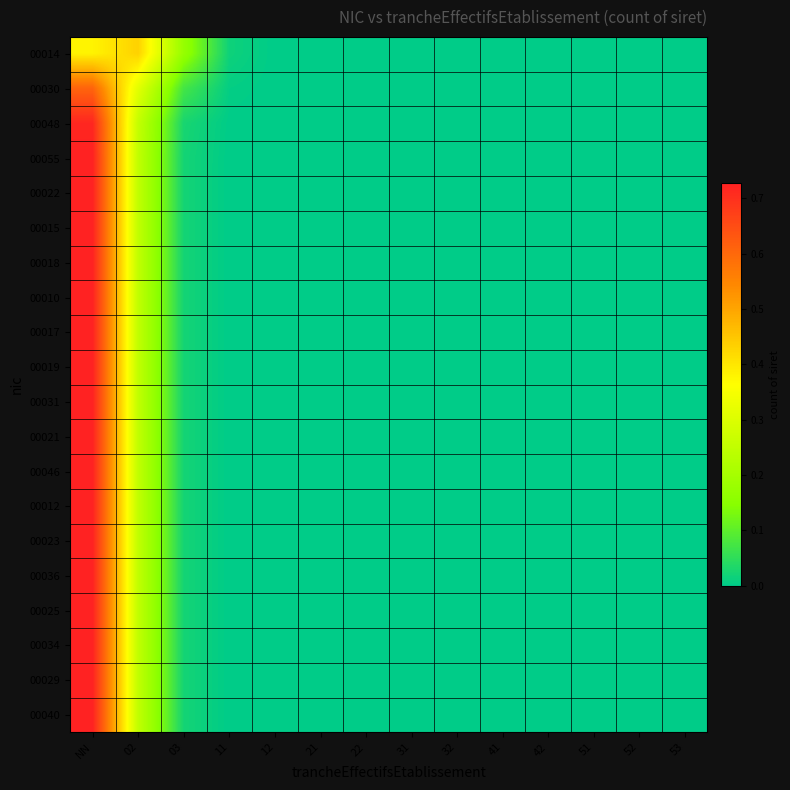

Reading left to right, transcribe all the data shown in this chart.

00014: NN=0.4	02=0.4	03=0.2	11=0.0	12=0.0	21=0.0	22=0.0	31=0.0	32=0.0	41=0.0	42=0.0	51=0.0	52=0.0	53=0.0
00030: NN=0.6	02=0.3	03=0.1	11=0.0	12=0.0	21=0.0	22=0.0	31=0.0	32=0.0	41=0.0	42=0.0	51=0.0	52=0.0	53=0.0
00048: NN=0.7	02=0.3	03=0.0	11=0.0	12=0.0	21=0.0	22=0.0	31=0.0	32=0.0	41=0.0	42=0.0	51=0.0	52=0.0	53=0.0
00055: NN=0.7	02=0.3	03=0.0	11=0.0	12=0.0	21=0.0	22=0.0	31=0.0	32=0.0	41=0.0	42=0.0	51=0.0	52=0.0	53=0.0
00022: NN=0.7	02=0.3	03=0.0	11=0.0	12=0.0	21=0.0	22=0.0	31=0.0	32=0.0	41=0.0	42=0.0	51=0.0	52=0.0	53=0.0
00015: NN=0.7	02=0.3	03=0.0	11=0.0	12=0.0	21=0.0	22=0.0	31=0.0	32=0.0	41=0.0	42=0.0	51=0.0	52=0.0	53=0.0
00018: NN=0.7	02=0.3	03=0.0	11=0.0	12=0.0	21=0.0	22=0.0	31=0.0	32=0.0	41=0.0	42=0.0	51=0.0	52=0.0	53=0.0
00010: NN=0.7	02=0.3	03=0.0	11=0.0	12=0.0	21=0.0	22=0.0	31=0.0	32=0.0	41=0.0	42=0.0	51=0.0	52=0.0	53=0.0
00017: NN=0.7	02=0.3	03=0.0	11=0.0	12=0.0	21=0.0	22=0.0	31=0.0	32=0.0	41=0.0	42=0.0	51=0.0	52=0.0	53=0.0
00019: NN=0.7	02=0.3	03=0.0	11=0.0	12=0.0	21=0.0	22=0.0	31=0.0	32=0.0	41=0.0	42=0.0	51=0.0	52=0.0	53=0.0
00031: NN=0.7	02=0.3	03=0.0	11=0.0	12=0.0	21=0.0	22=0.0	31=0.0	32=0.0	41=0.0	42=0.0	51=0.0	52=0.0	53=0.0
00021: NN=0.7	02=0.3	03=0.0	11=0.0	12=0.0	21=0.0	22=0.0	31=0.0	32=0.0	41=0.0	42=0.0	51=0.0	52=0.0	53=0.0
00046: NN=0.7	02=0.3	03=0.0	11=0.0	12=0.0	21=0.0	22=0.0	31=0.0	32=0.0	41=0.0	42=0.0	51=0.0	52=0.0	53=0.0
00012: NN=0.7	02=0.3	03=0.0	11=0.0	12=0.0	21=0.0	22=0.0	31=0.0	32=0.0	41=0.0	42=0.0	51=0.0	52=0.0	53=0.0
00023: NN=0.7	02=0.3	03=0.0	11=0.0	12=0.0	21=0.0	22=0.0	31=0.0	32=0.0	41=0.0	42=0.0	51=0.0	52=0.0	53=0.0
00036: NN=0.7	02=0.3	03=0.0	11=0.0	12=0.0	21=0.0	22=0.0	31=0.0	32=0.0	41=0.0	42=0.0	51=0.0	52=0.0	53=0.0
00025: NN=0.7	02=0.3	03=0.0	11=0.0	12=0.0	21=0.0	22=0.0	31=0.0	32=0.0	41=0.0	42=0.0	51=0.0	52=0.0	53=0.0
00034: NN=0.7	02=0.3	03=0.0	11=0.0	12=0.0	21=0.0	22=0.0	31=0.0	32=0.0	41=0.0	42=0.0	51=0.0	52=0.0	53=0.0
00029: NN=0.7	02=0.3	03=0.0	11=0.0	12=0.0	21=0.0	22=0.0	31=0.0	32=0.0	41=0.0	42=0.0	51=0.0	52=0.0	53=0.0
00040: NN=0.7	02=0.3	03=0.0	11=0.0	12=0.0	21=0.0	22=0.0	31=0.0	32=0.0	41=0.0	42=0.0	51=0.0	52=0.0	53=0.0